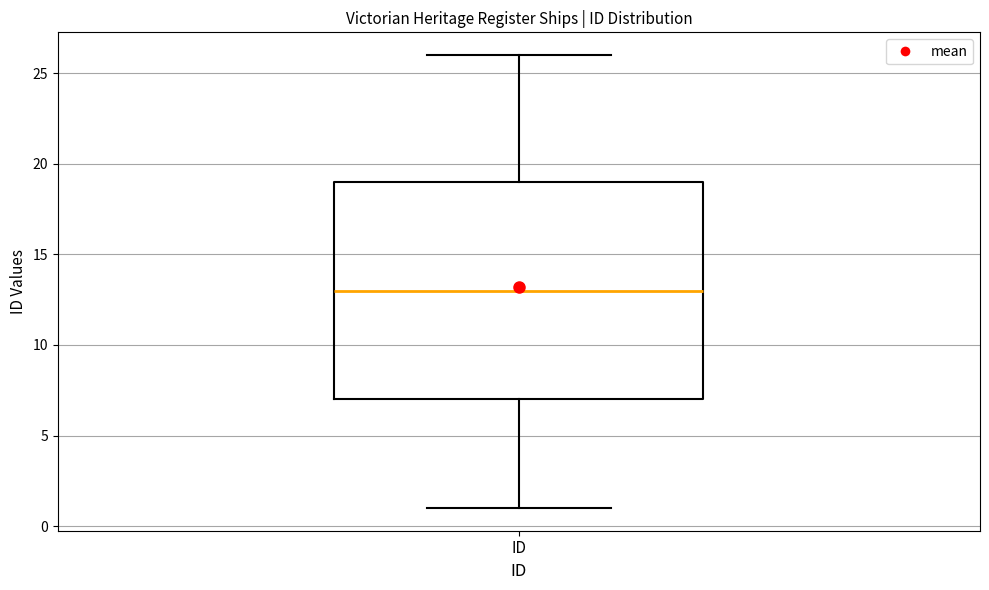

Read this box plot against the y-axis: the position of the median line, the range covered by the box, and the ends of both whiskers. The values are not printed on the chart, so give them approximately, as read against the axis.

median 13, box 7 to 19, whiskers 1 to 26